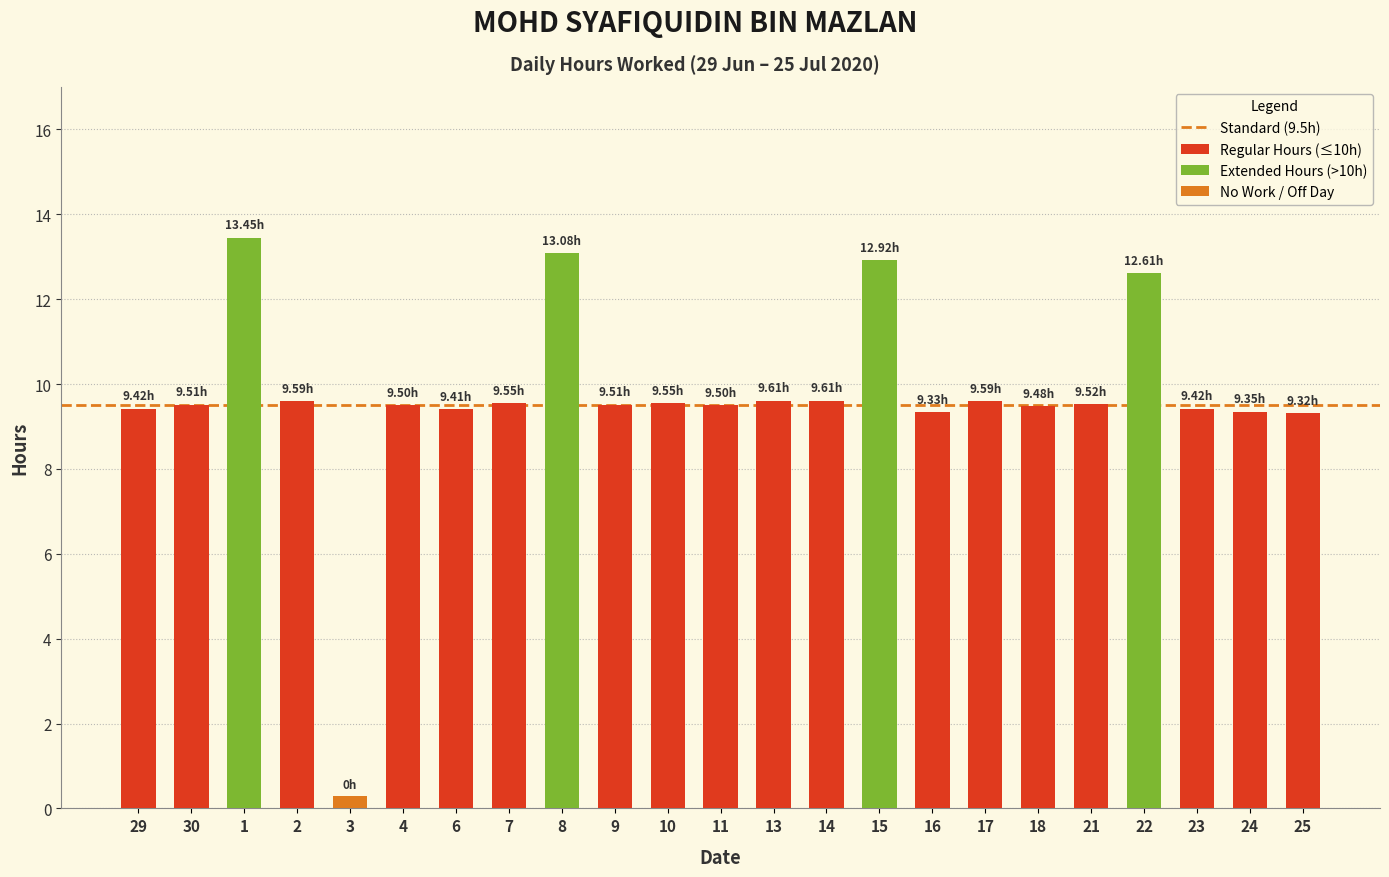

Read the Hours Worked value at 2.

9.6